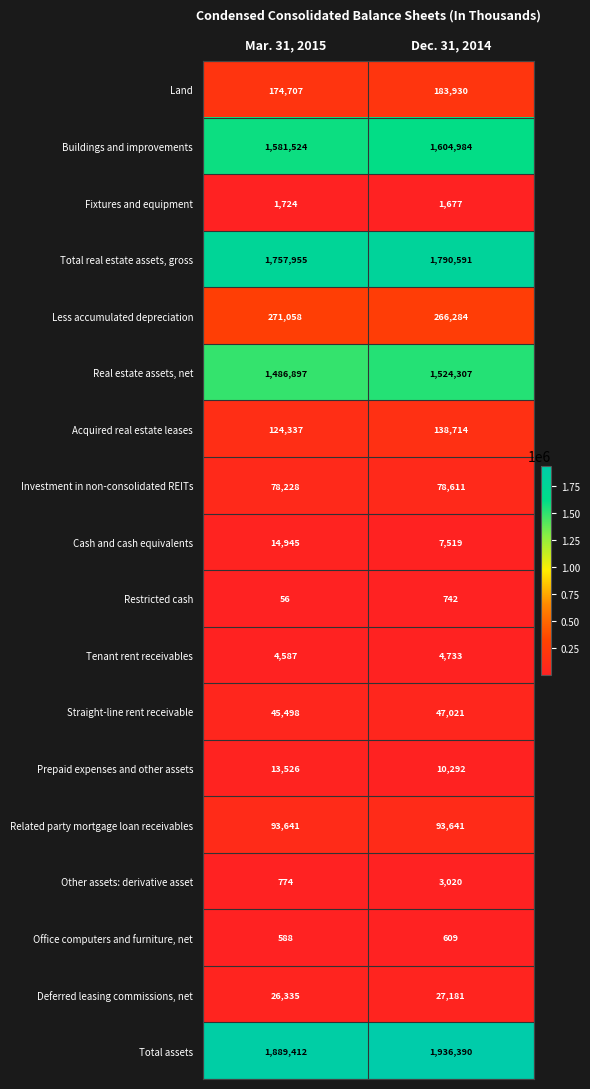

Which series changed the most between Mar. 31, 2015 and Dec. 31, 2014?

Total assets